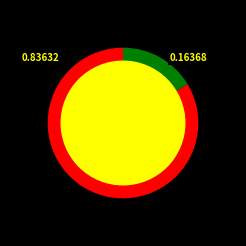

Does any single category account for the majority?

Yes